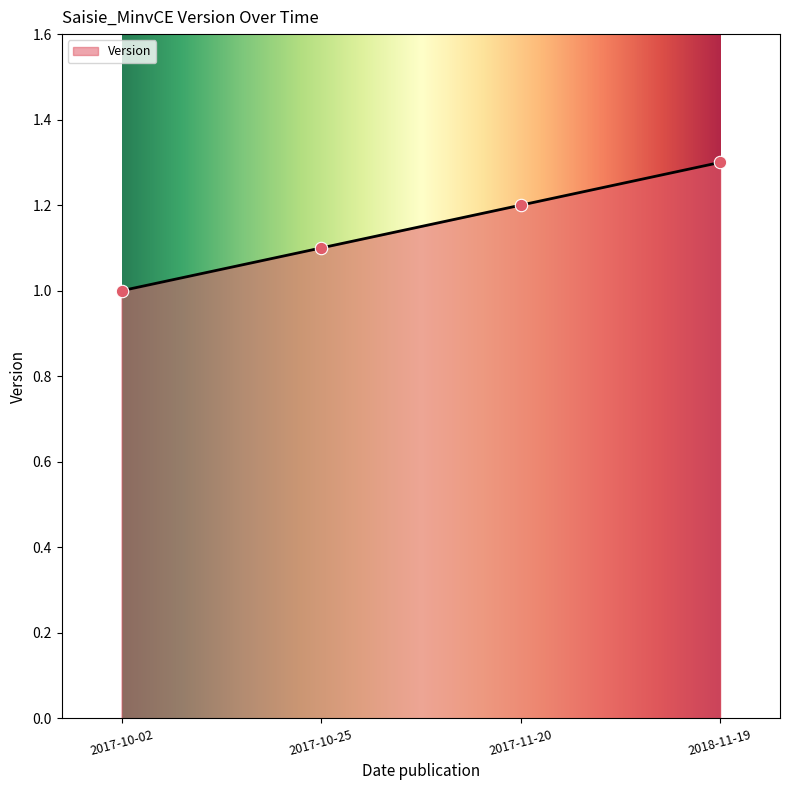

Approximately how many times larger is the value at 2017-10-02 compared to 2018-11-19?

0.8